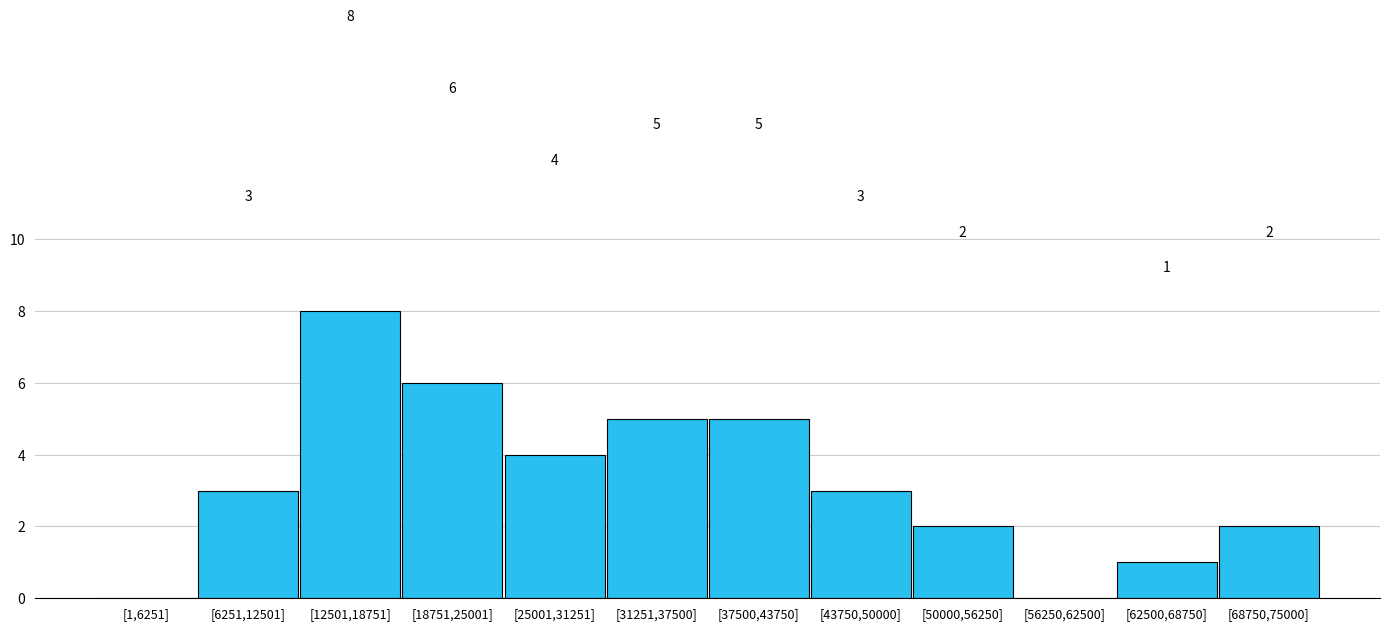

Reading left to right, list all the values displayed in this chart.

[1,6251]=0	[6251,12501]=3	[12501,18751]=8	[18751,25001]=6	[25001,31251]=4	[31251,37500]=5	[37500,43750]=5	[43750,50000]=3	[50000,56250]=2	[56250,62500]=0	[62500,68750]=1	[68750,75000]=2